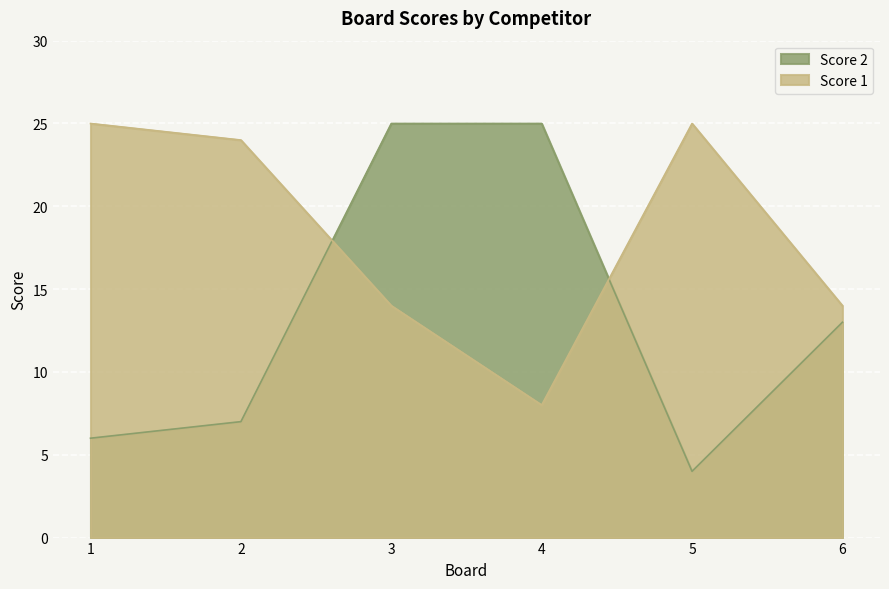

True or false: Score 2 has a value of 36 at 3.

False